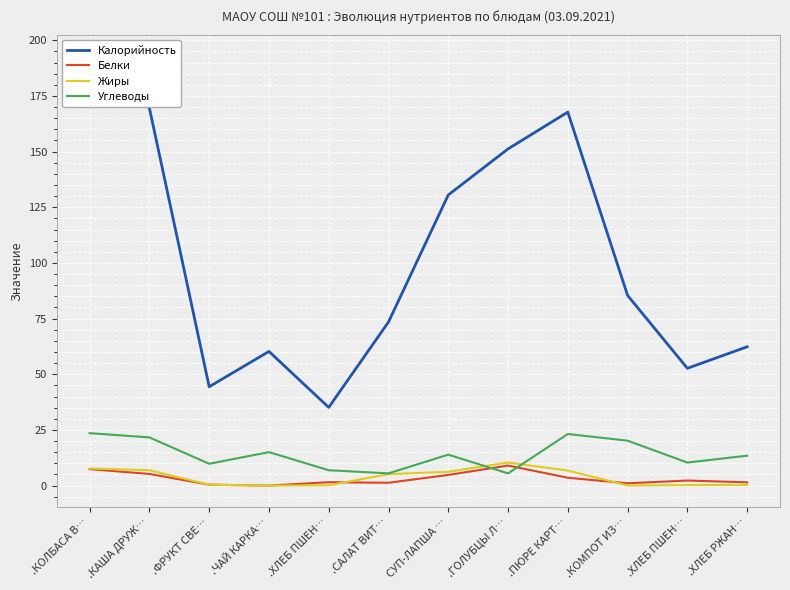

True or false: Калорийность has more than 0 points higher than both neighbors.

True